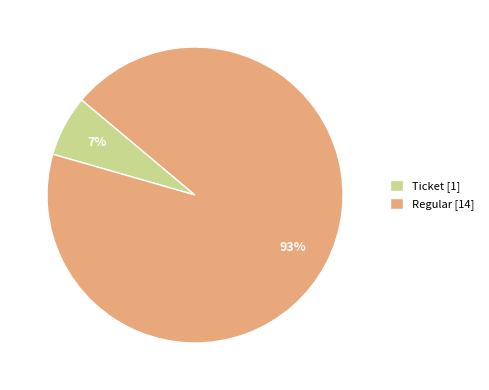

Is there a majority slice in this chart?

Yes